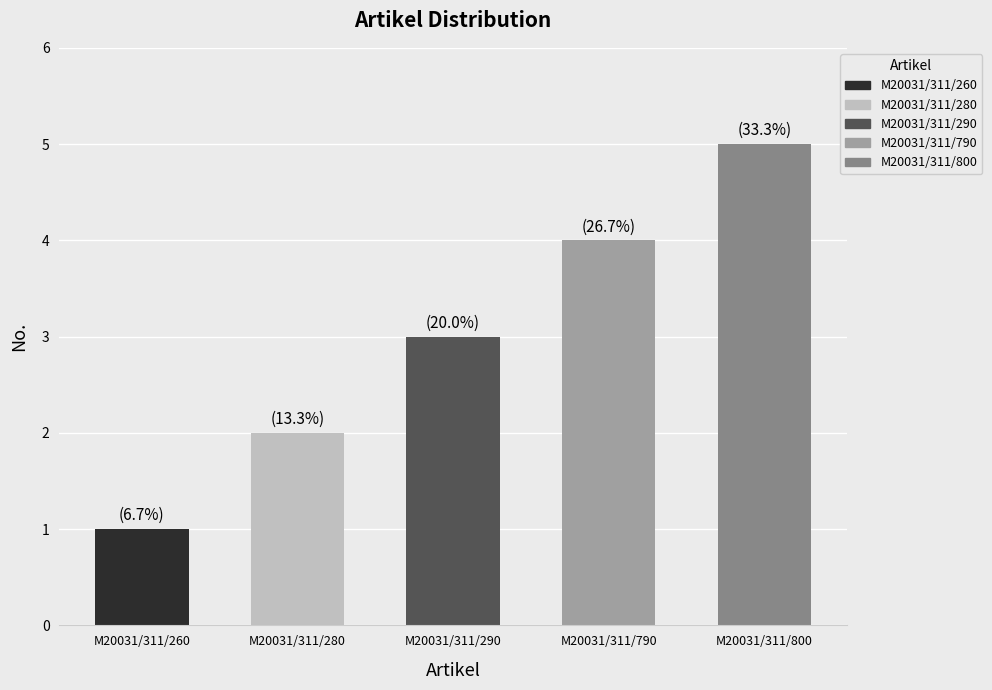

What is the value of the 5th bar from the left?

5